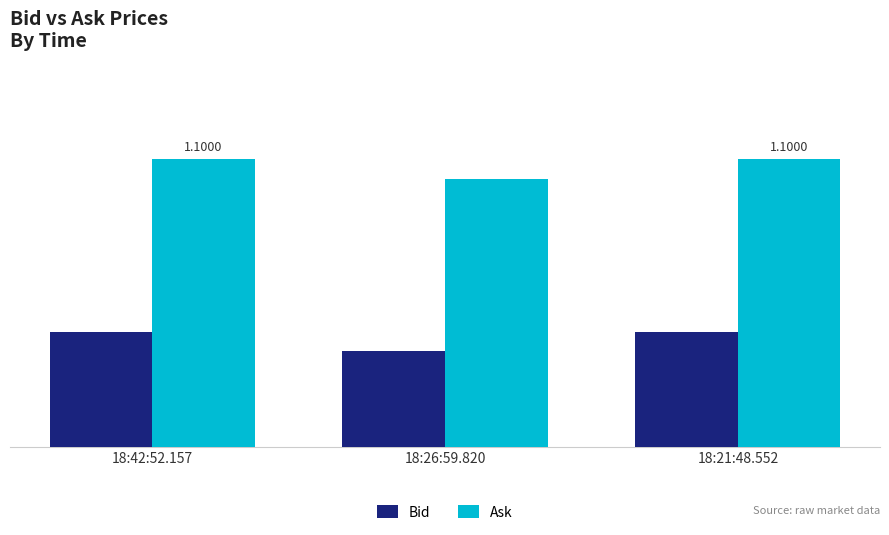

What are all the series names shown in the legend?

Bid, Ask